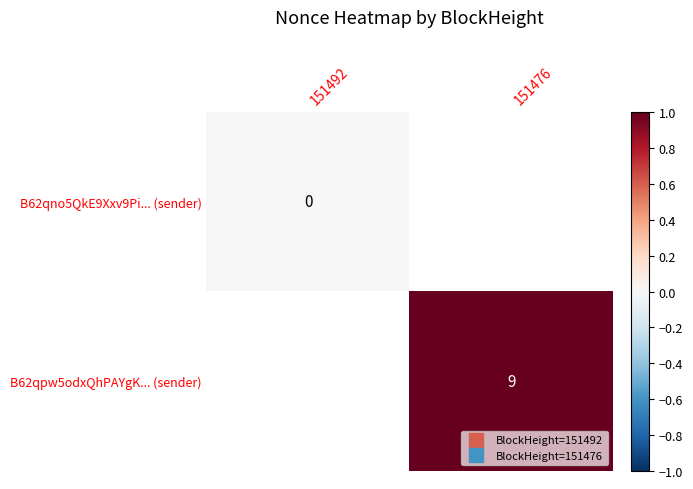

Where is B62qno5QkE9Xxv9Pi... (sender) nearest to the value 0?

151492